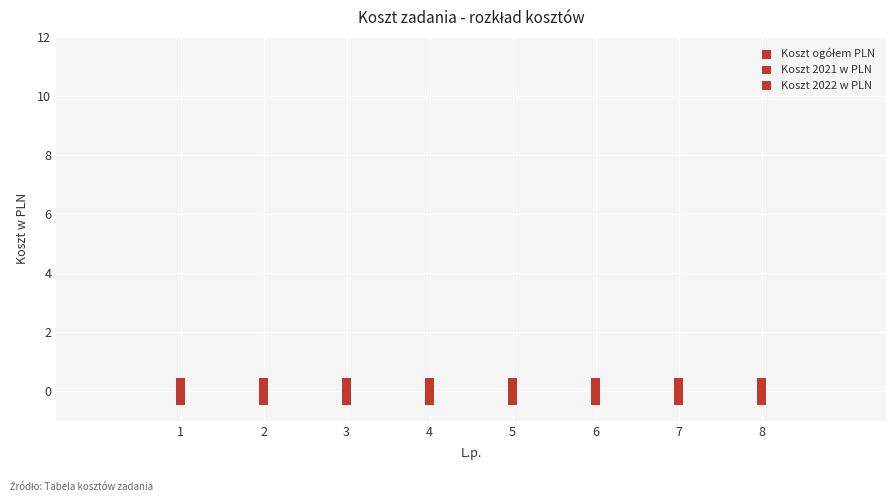

How many points are shown in the scatter plot?

24